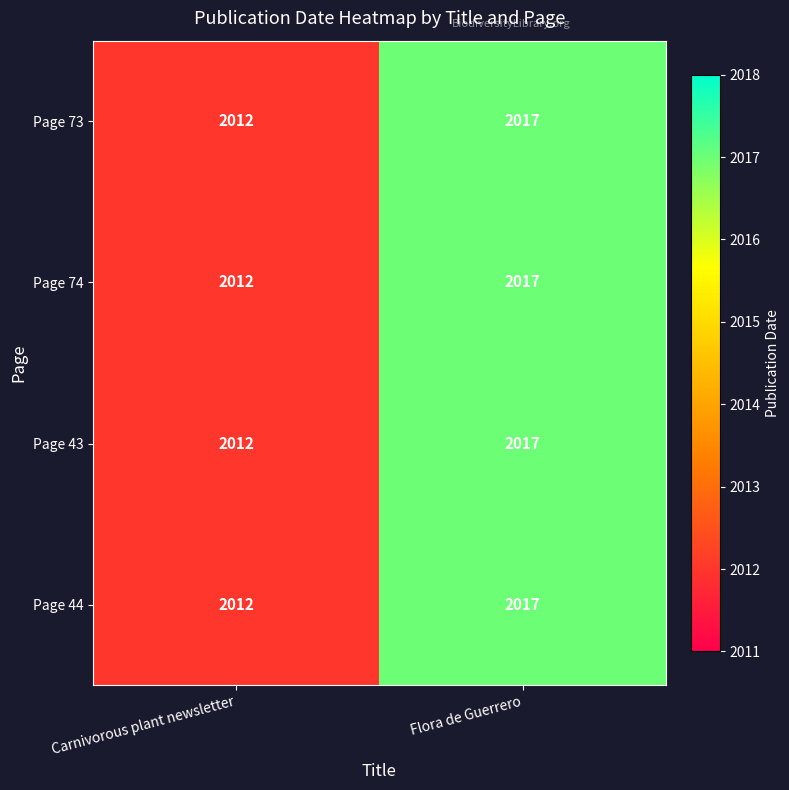

What is the sum of the Page 73 values at Flora de Guerrero and Carnivorous plant newsletter?

4029